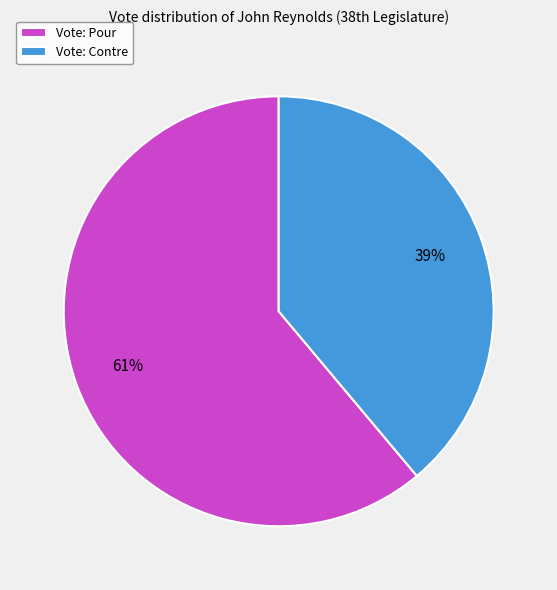

To the nearest percent, what is the difference between the largest and smallest slice percentages?

22%